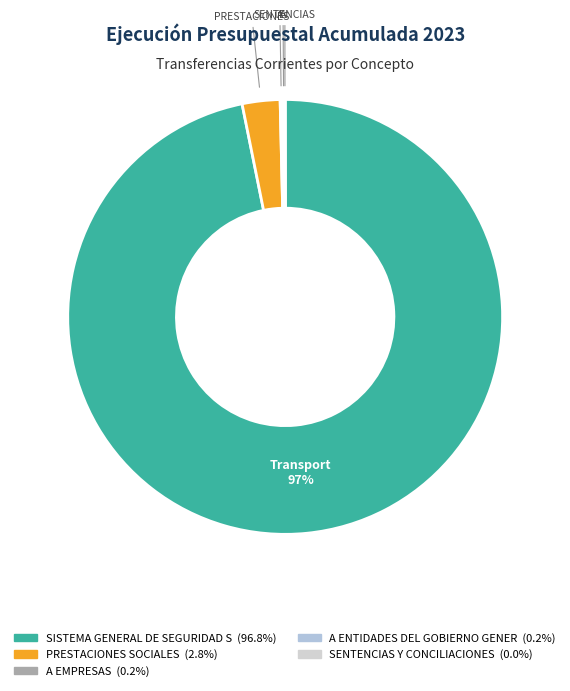

Which category has the biggest portion of the pie?

SISTEMA GENERAL DE SEGURIDAD SOCIAL